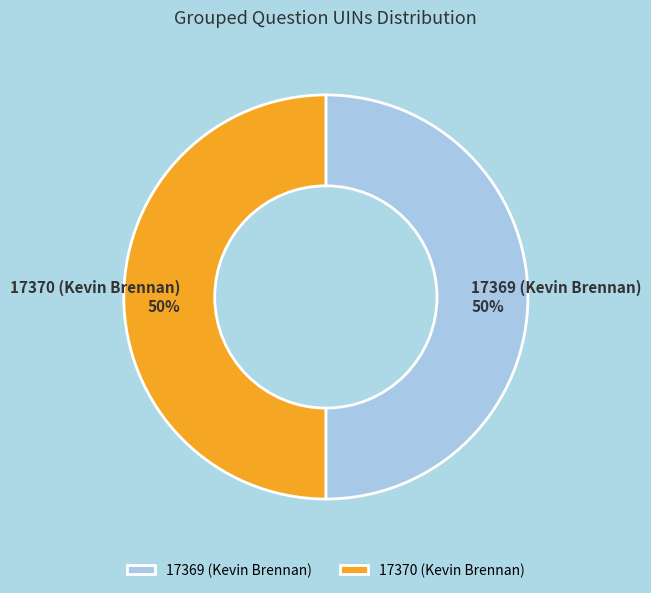

How many slices are in this pie chart?

2